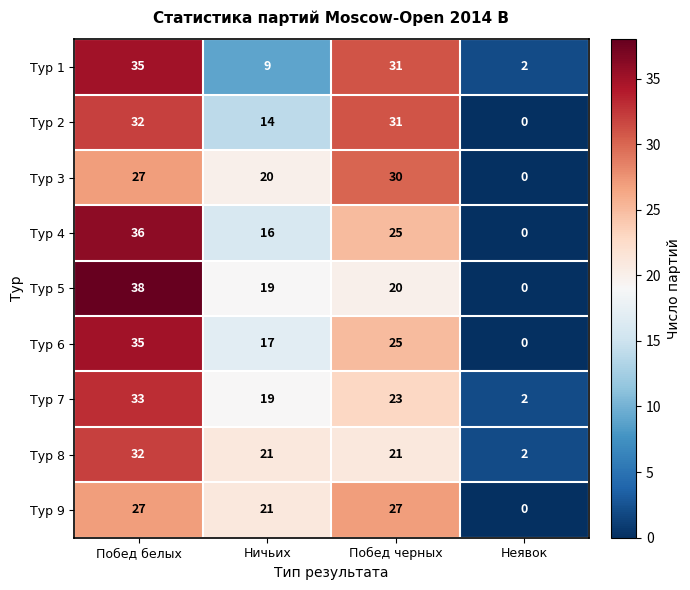

What is the approximate value of Тур 7 at Ничьих, to the nearest 10?

20